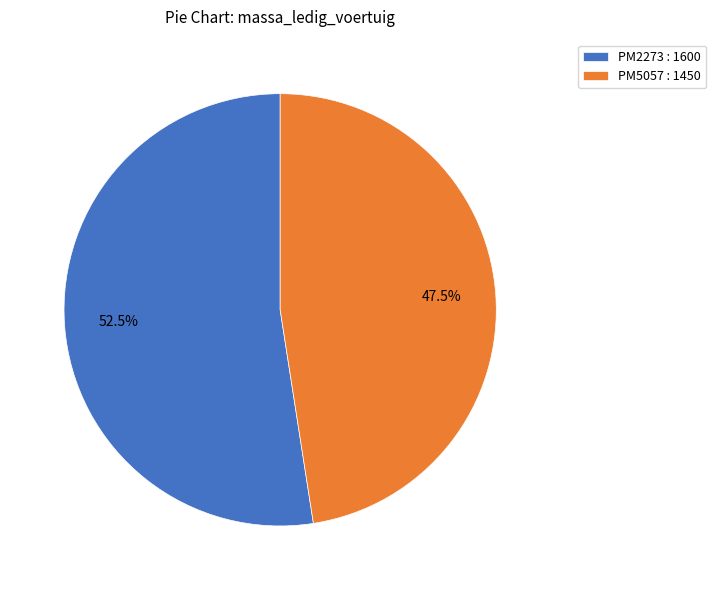

How many slices are in this pie chart?

2